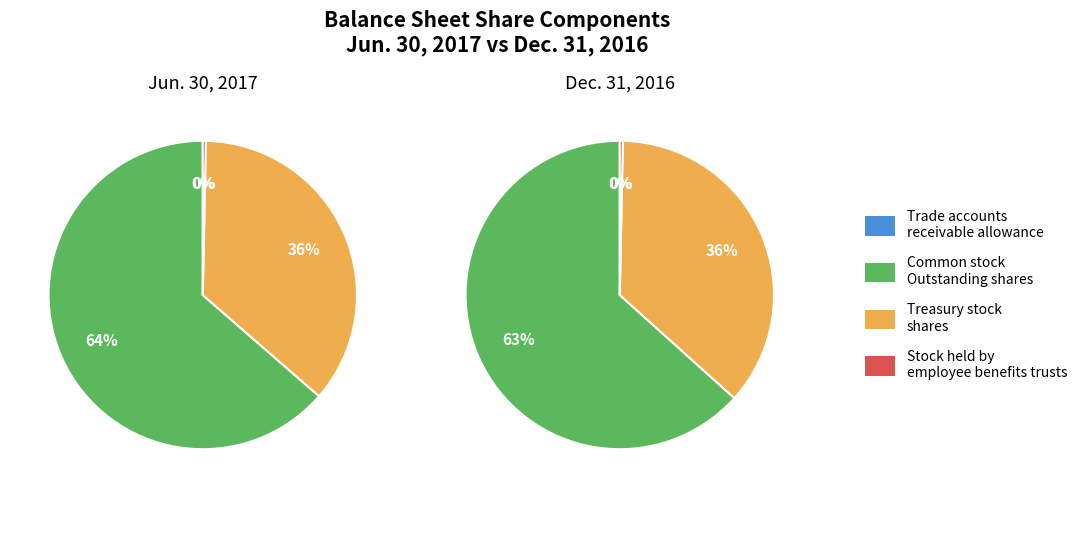

How many segments does this pie chart have?

4